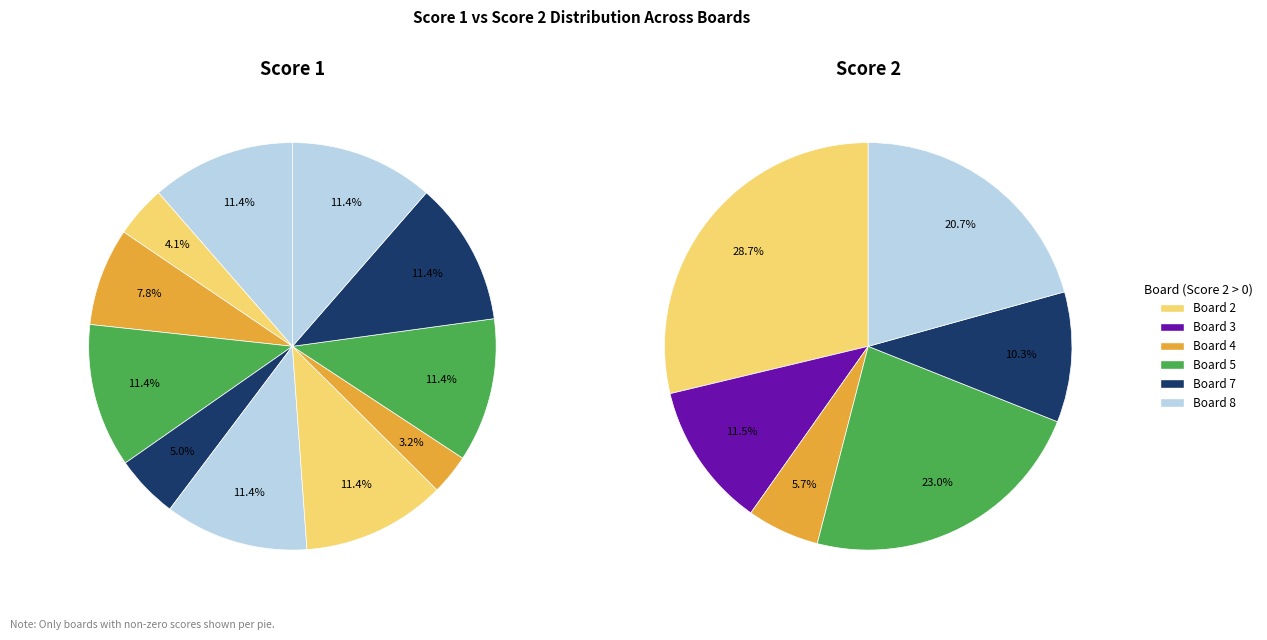

The Board 1 slice represents 0% of the pie. True or false?

True